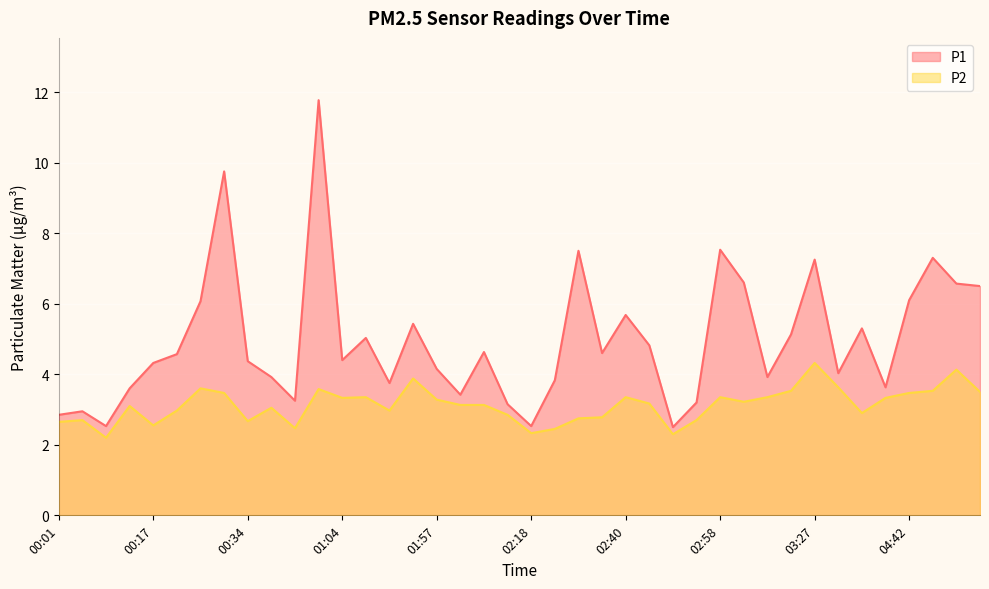

The value of P2 at 02:18 is 3.7. True or false?

False